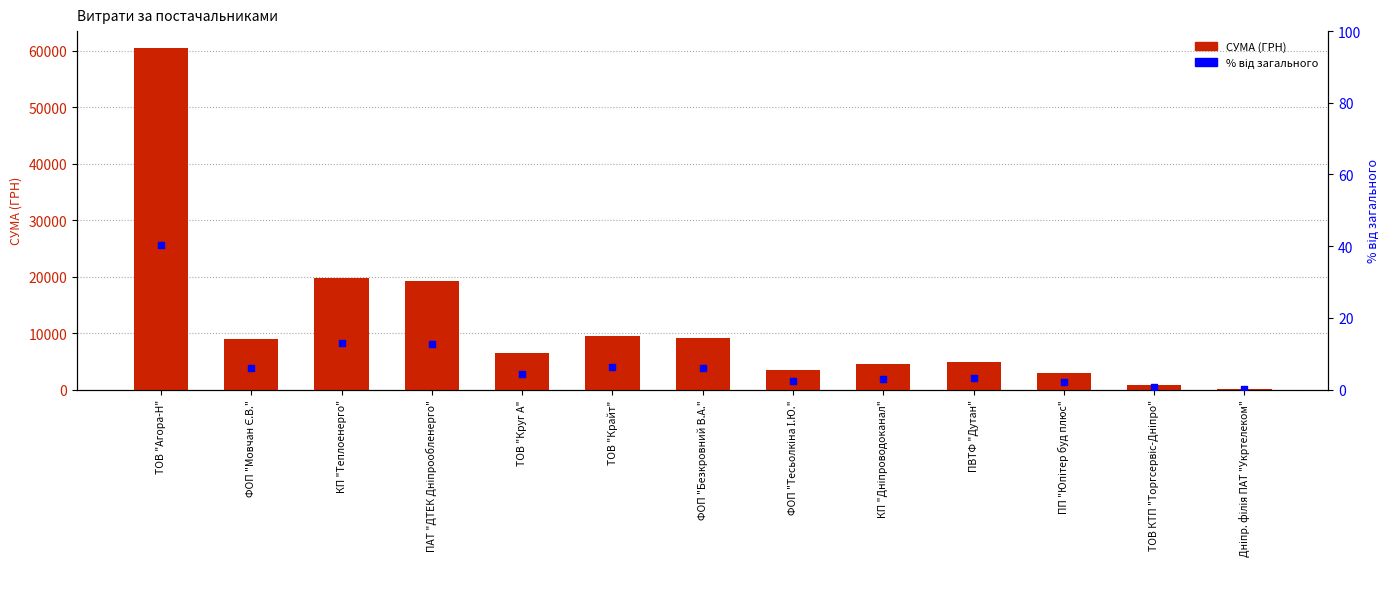

Which series has the largest total across all categories?

СУМА (ГРН)